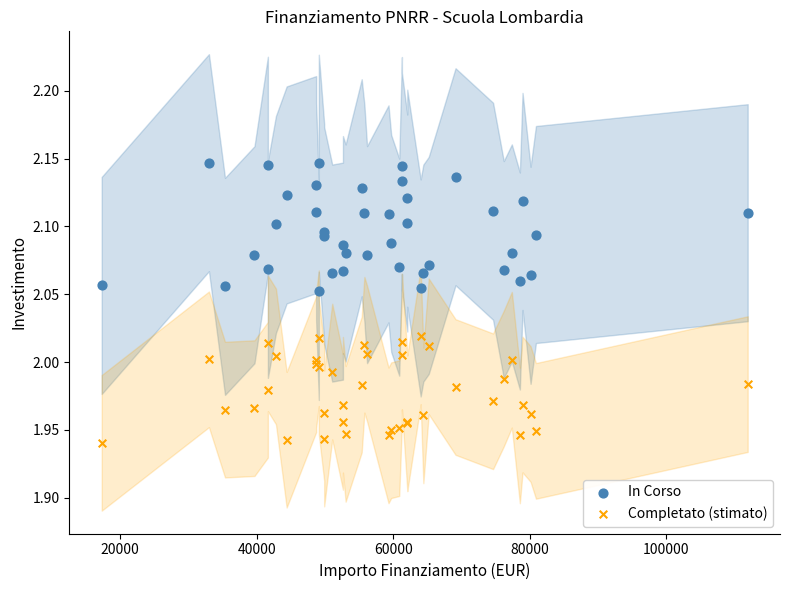

What are all the series names shown in the legend?

In Corso, Completato (stimato)